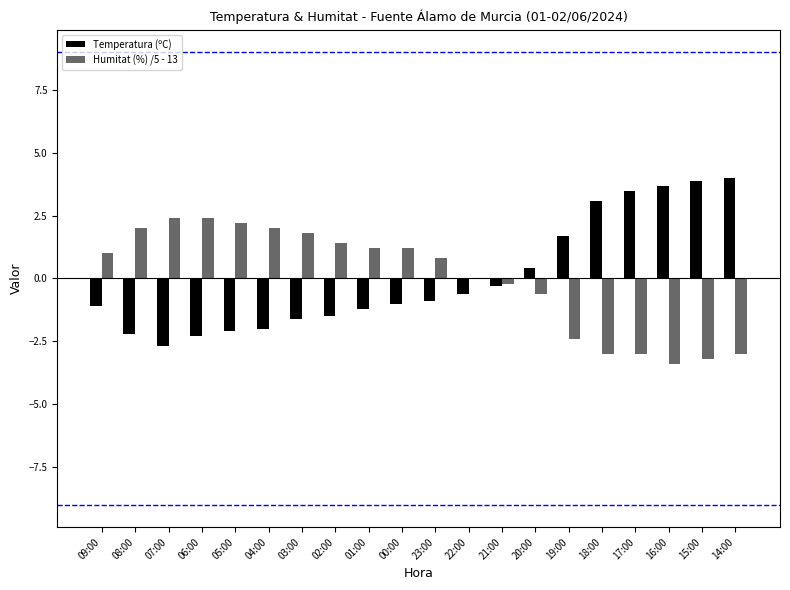

What is the greatest value displayed?

4.0